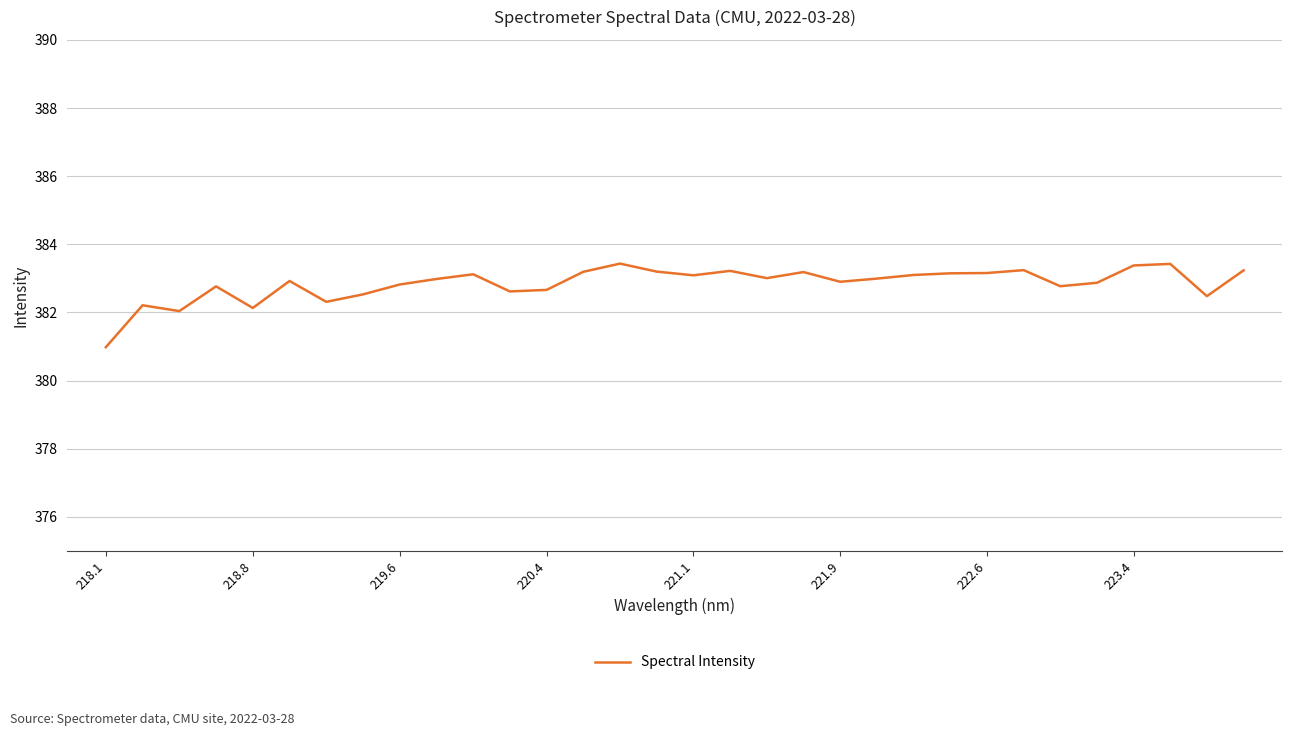

What is the minimum value shown in the chart?

381.0